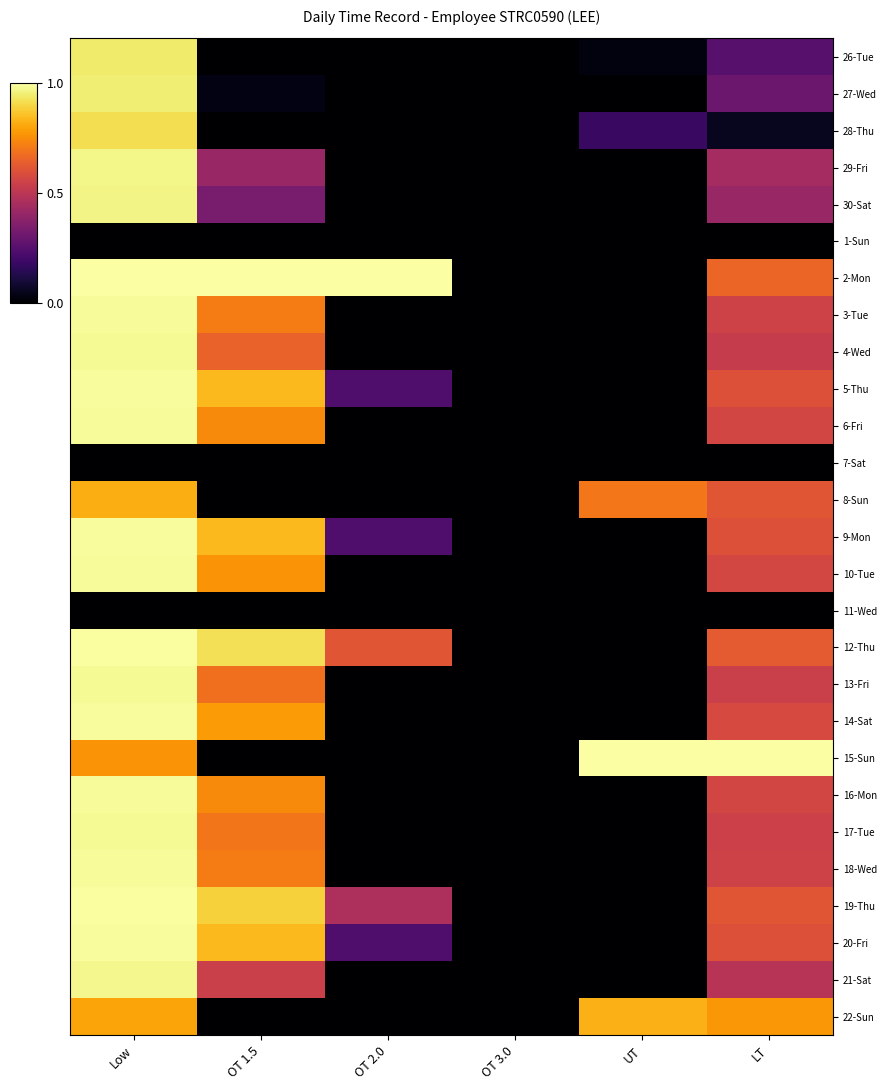

What is the greatest value displayed?

1.0